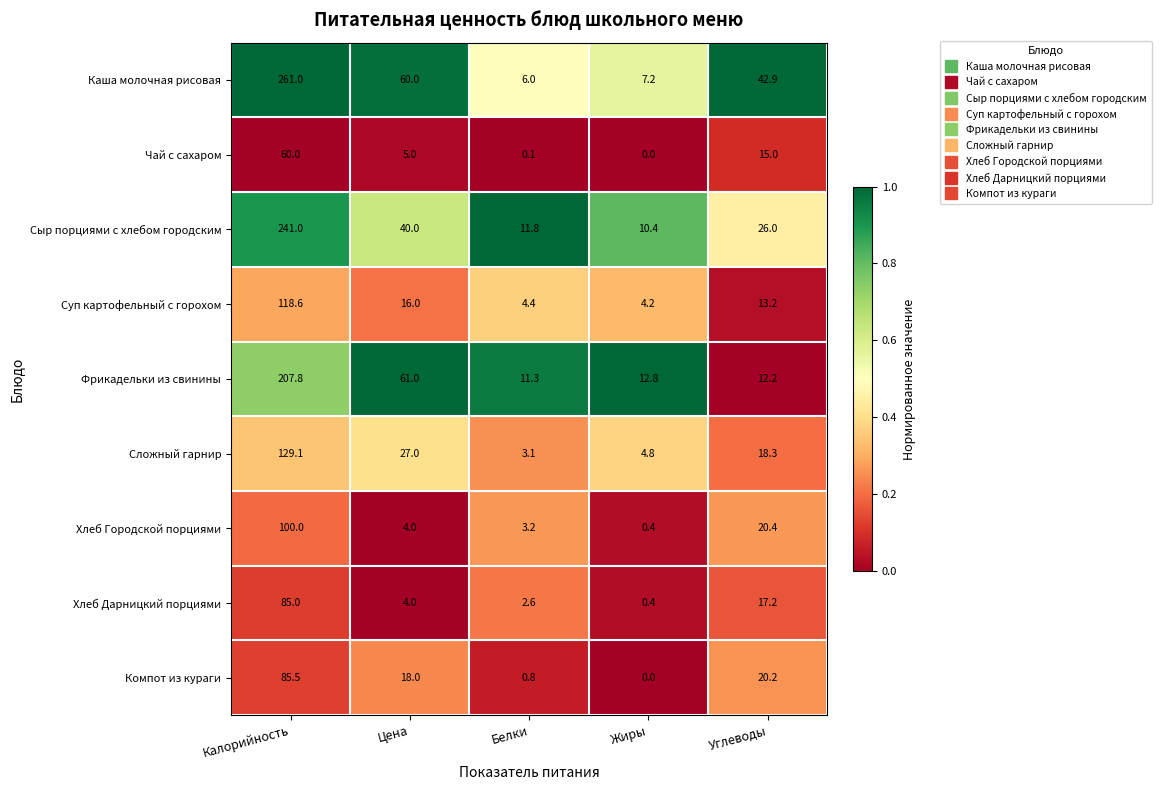

Read the Чай с сахаром value at Калорийность.

60.0